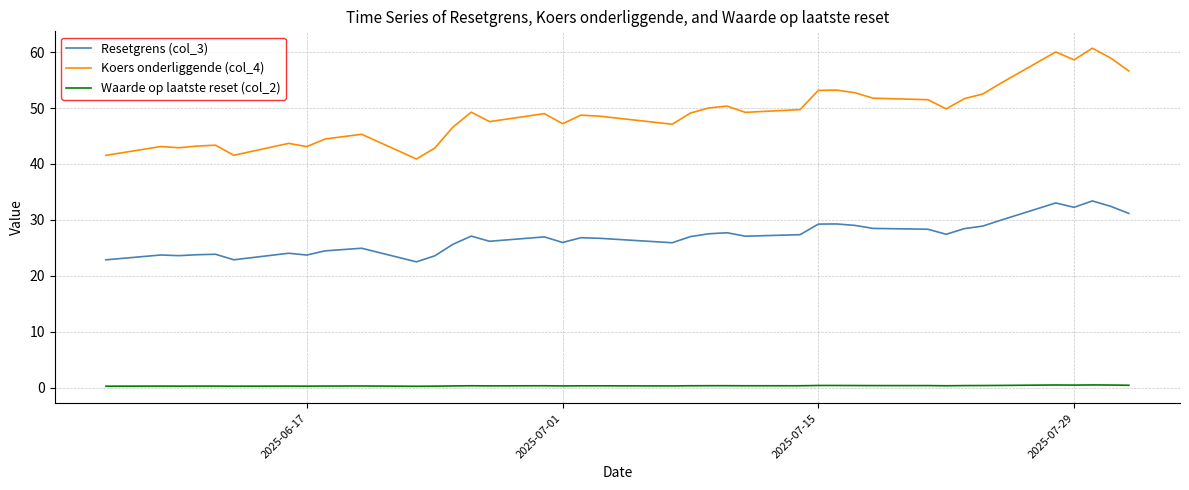

What are all the series names shown in the legend?

Resetgrens (col_3), Koers onderliggende (col_4), Waarde op laatste reset (col_2)